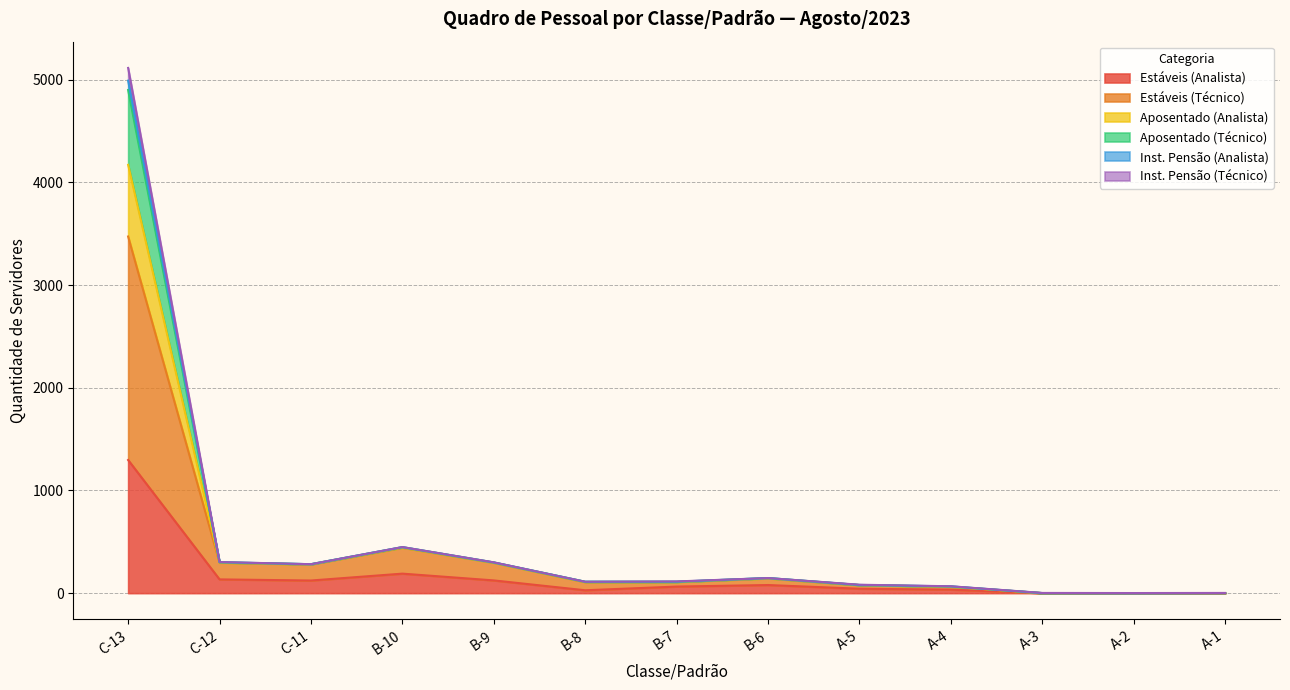

How many data points does each series have?

13